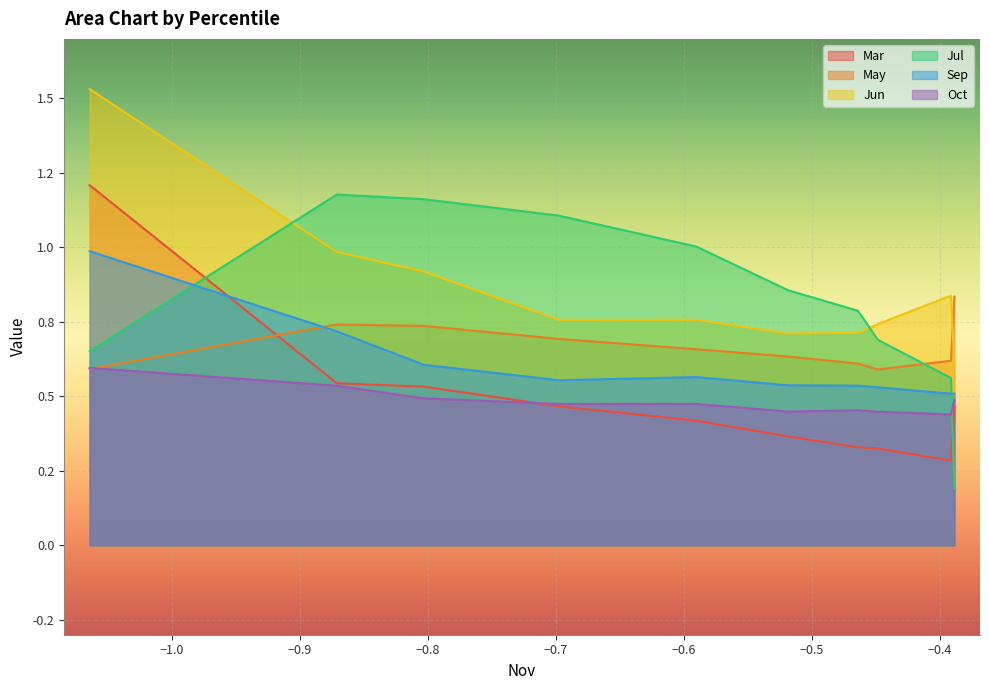

What is the value of the Sep point at the 3rd from the left?

0.6